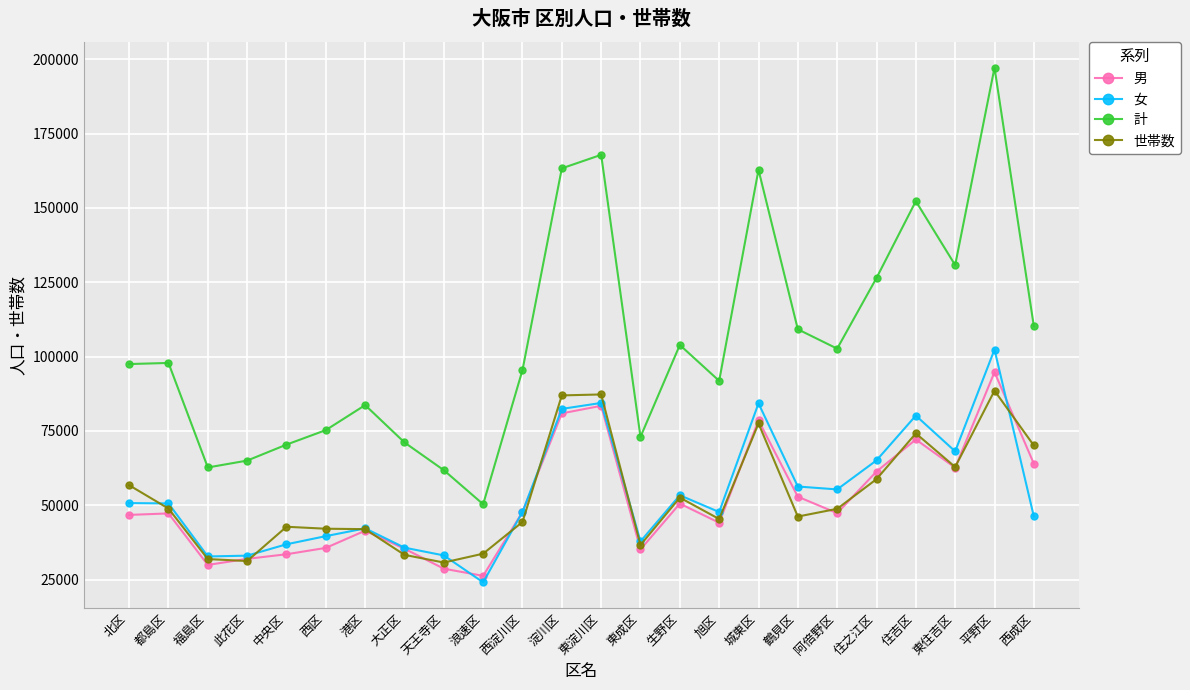

What is the total value across all series at 西成区?

290563